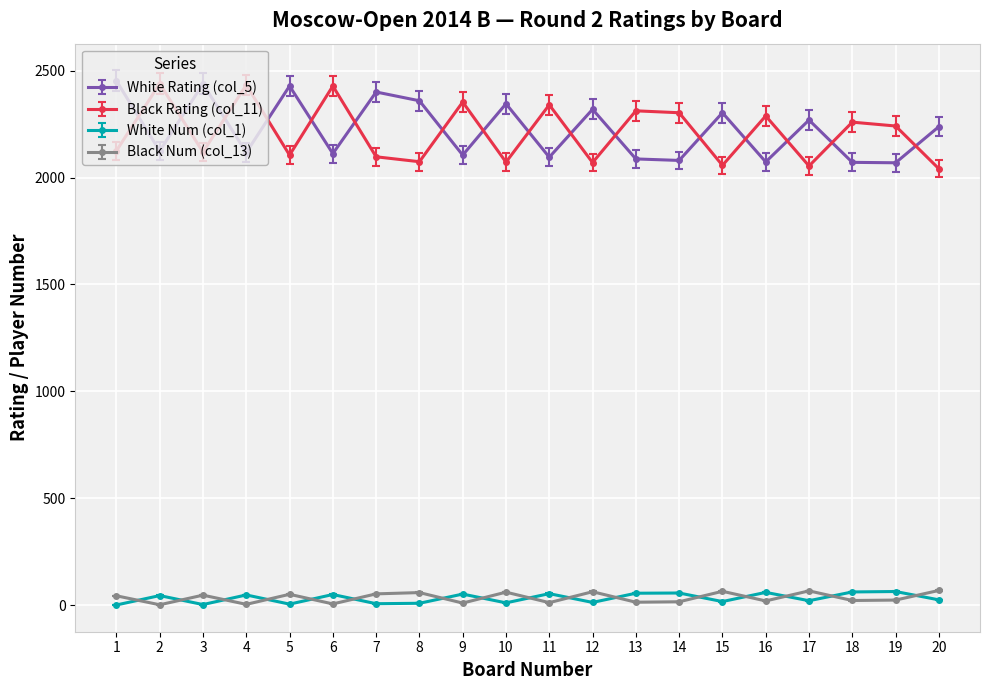

True or false: Black Num (col_13) and White Rating (col_5) intersect in this chart.

False